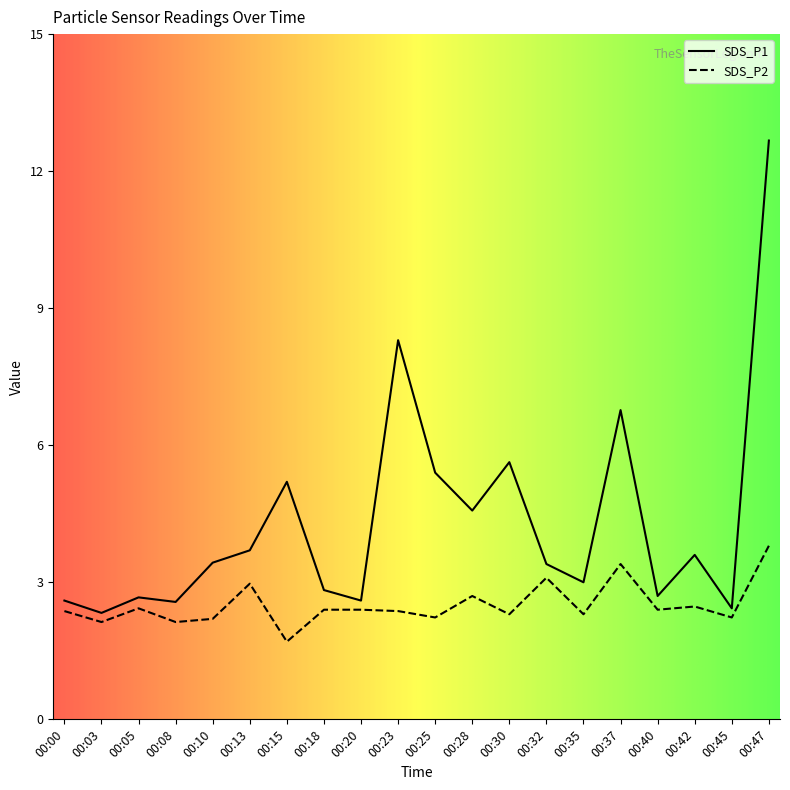

At which label does SDS_P2 reach its minimum?

00:15